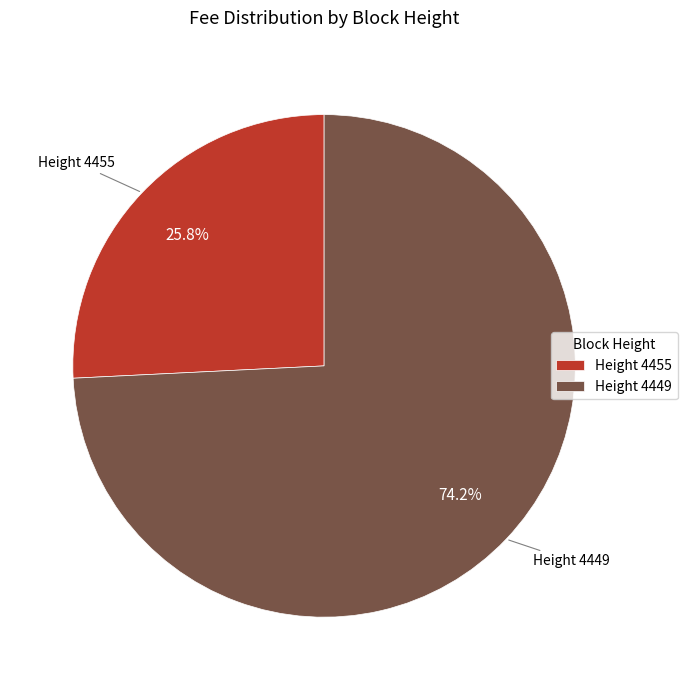

What is the ratio of the value at Height 4449 to the value at Height 4455?

2.9